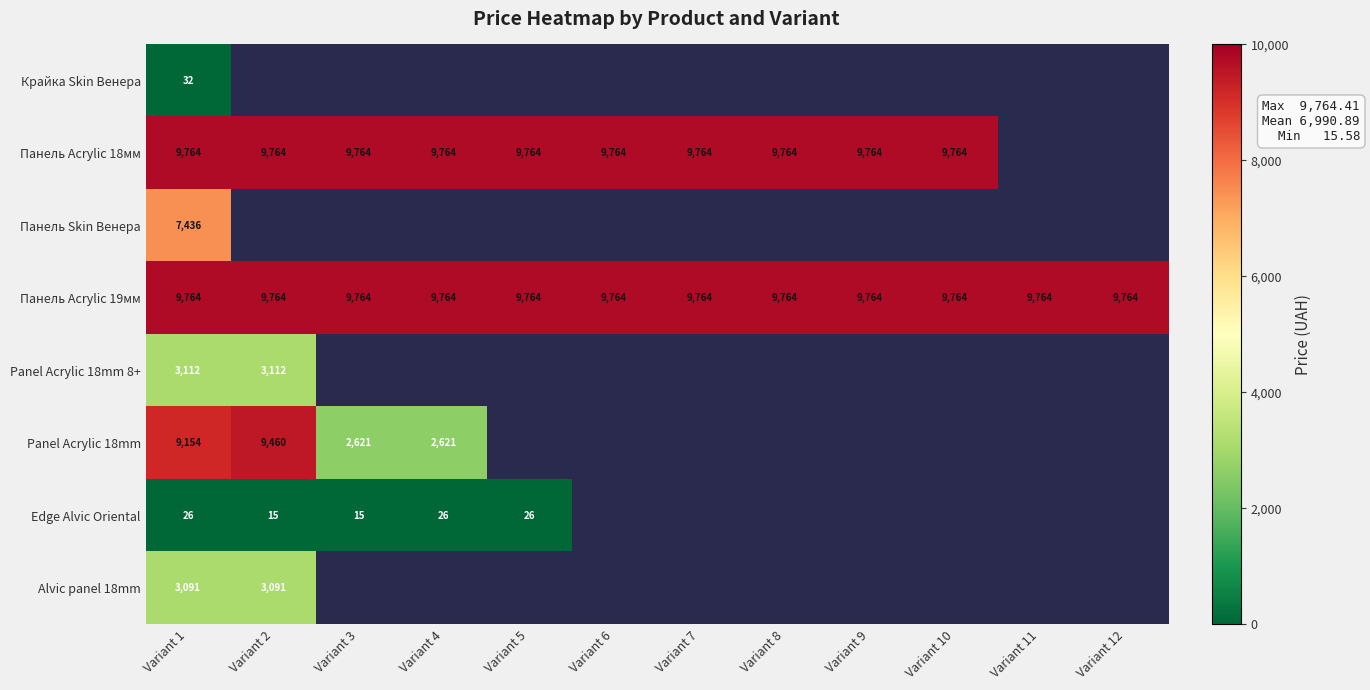

Count the number of categories in the chart.

12